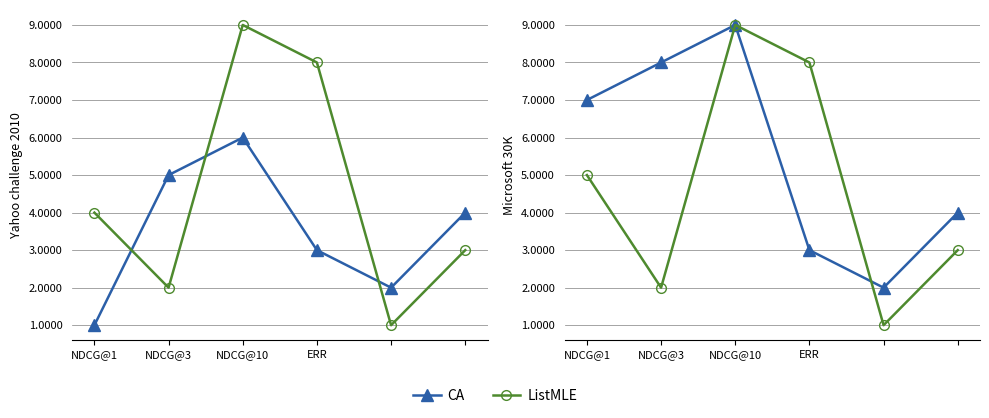

How many lines are shown in the chart?

2